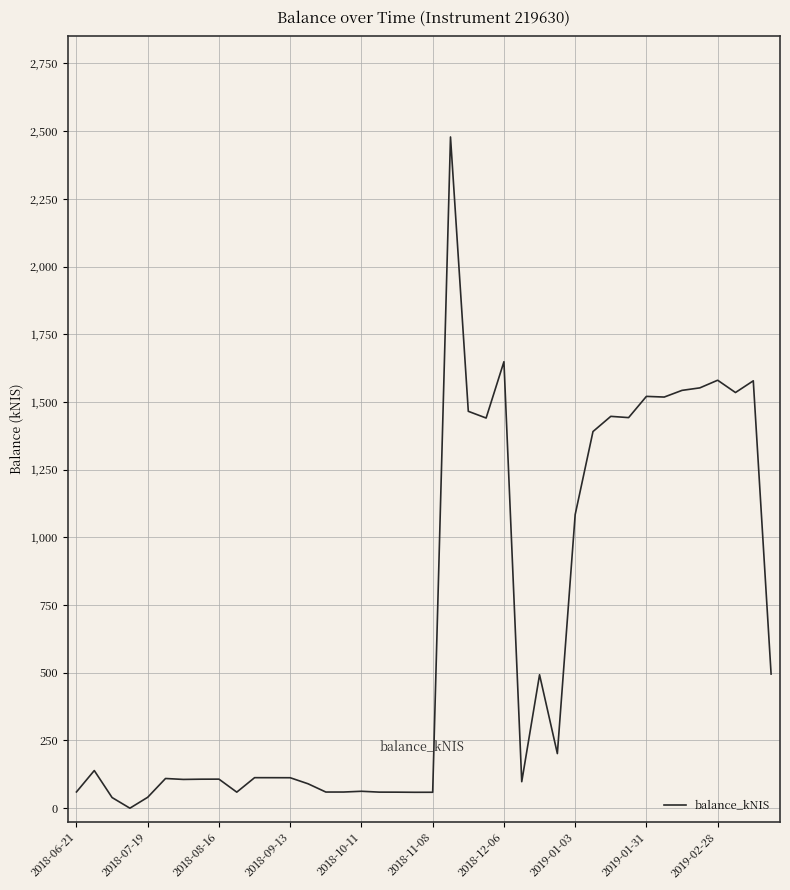

Count the number of categories in the chart.

40